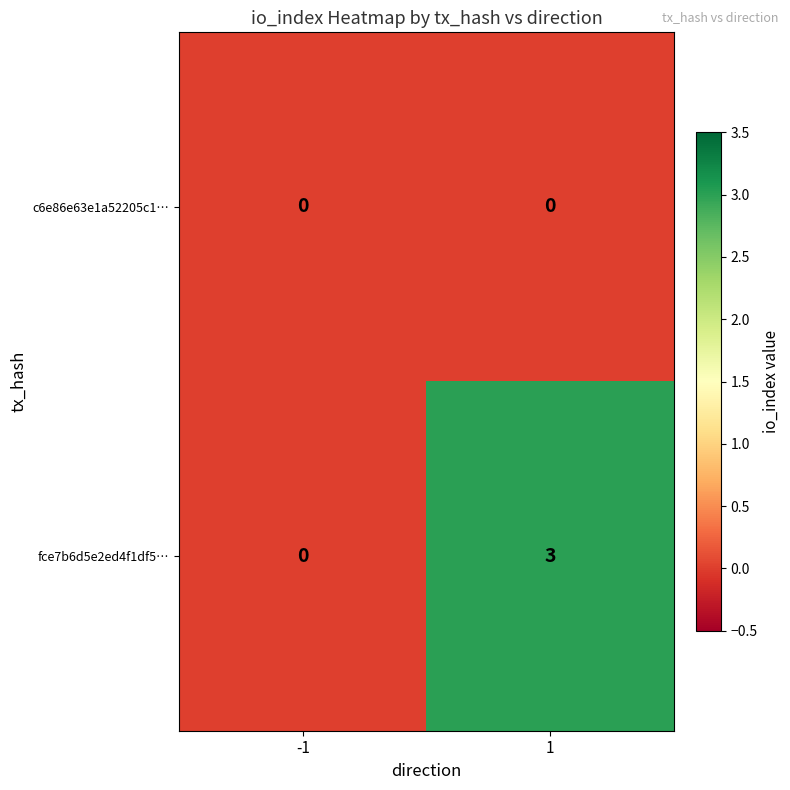

What is the highest value of the fce7b6d5e2ed4f1df5… series?

3